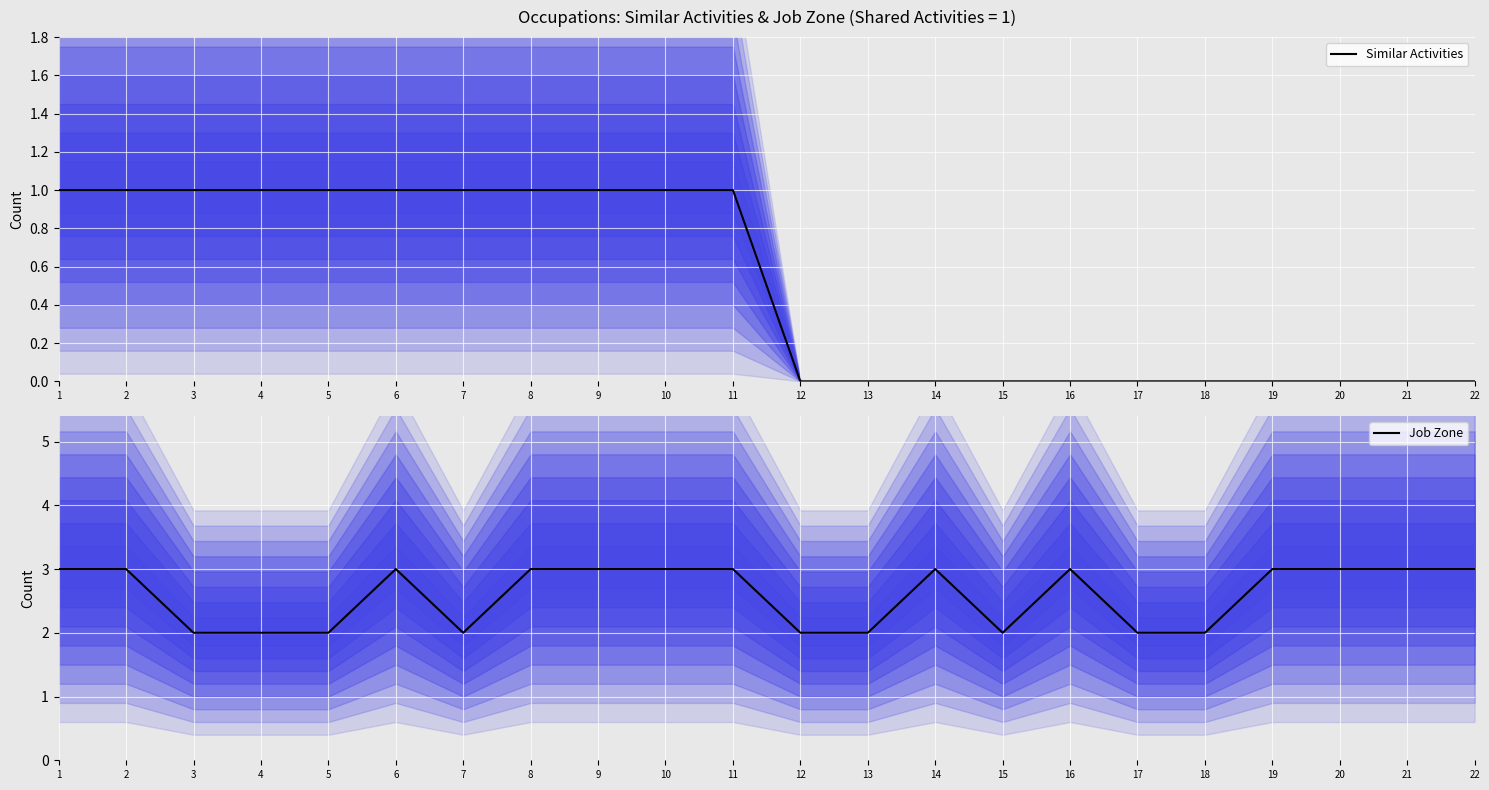

Which label corresponds to the largest value in the chart?

1